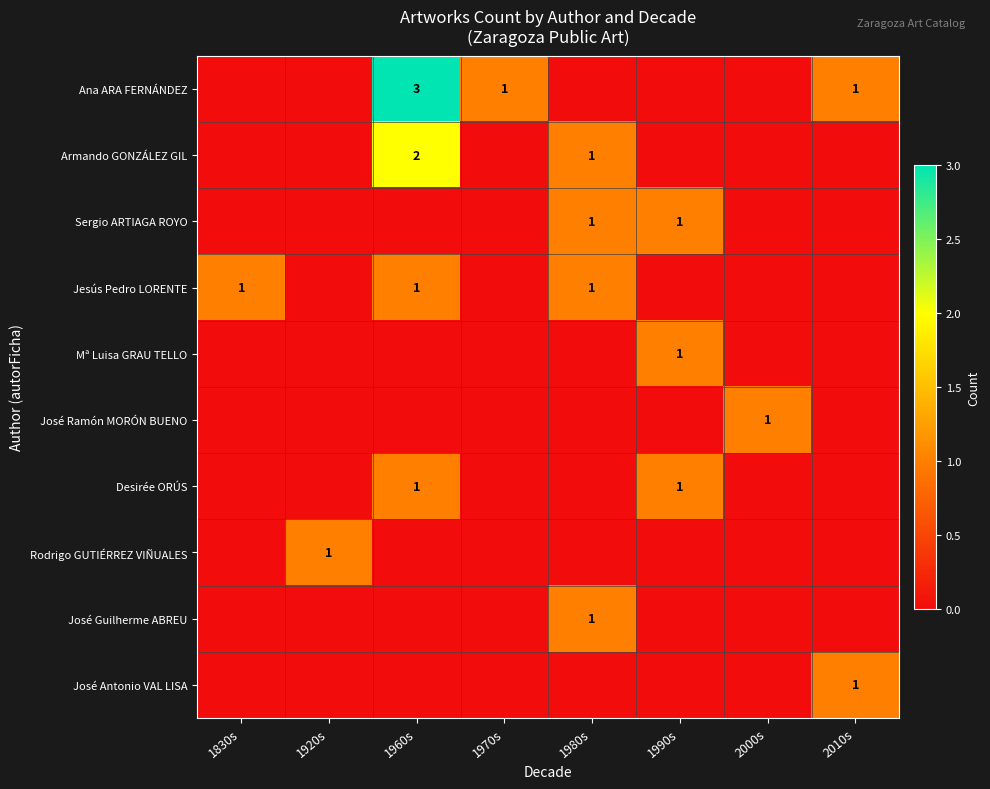

True or false: Jesús Pedro LORENTE has a value of 1 at 1830s.

True